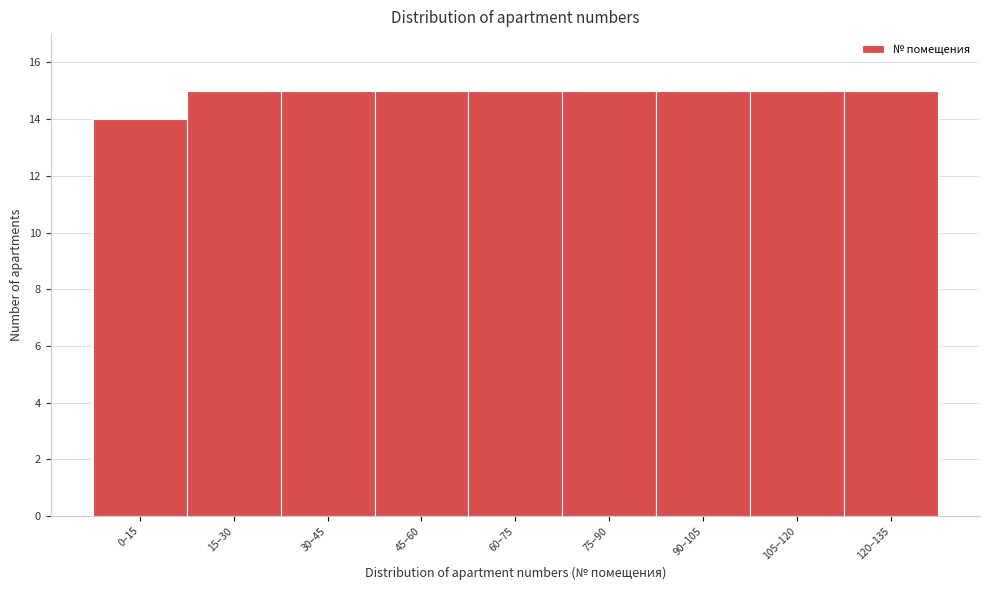

Reading left to right, transcribe all the data shown in this chart.

0–15=14	15–30=15	30–45=15	45–60=15	60–75=15	75–90=15	90–105=15	105–120=15	120–135=15